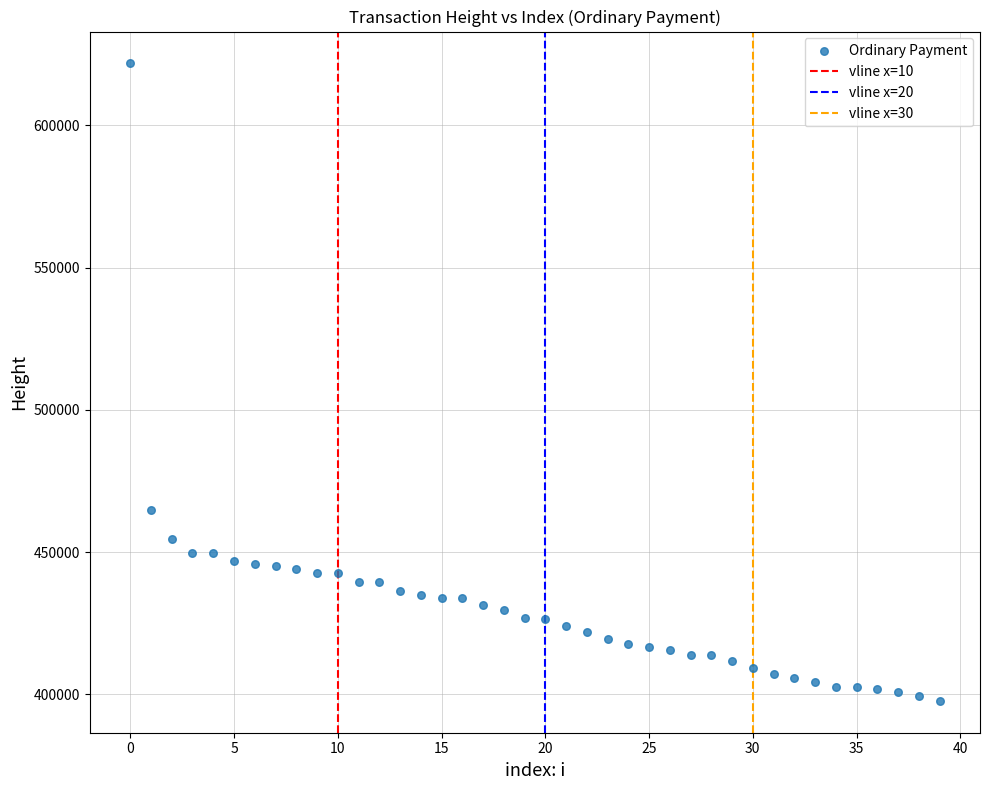

What is the range of Y values (max minus min)?

224090